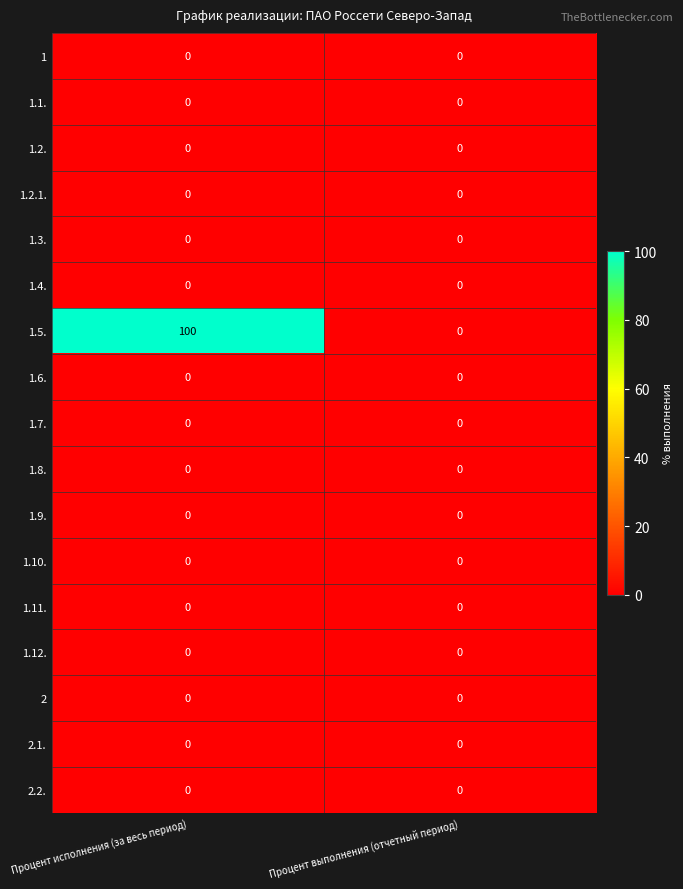

Which label corresponds to the largest value in the chart?

Процент исполнения (за весь период)